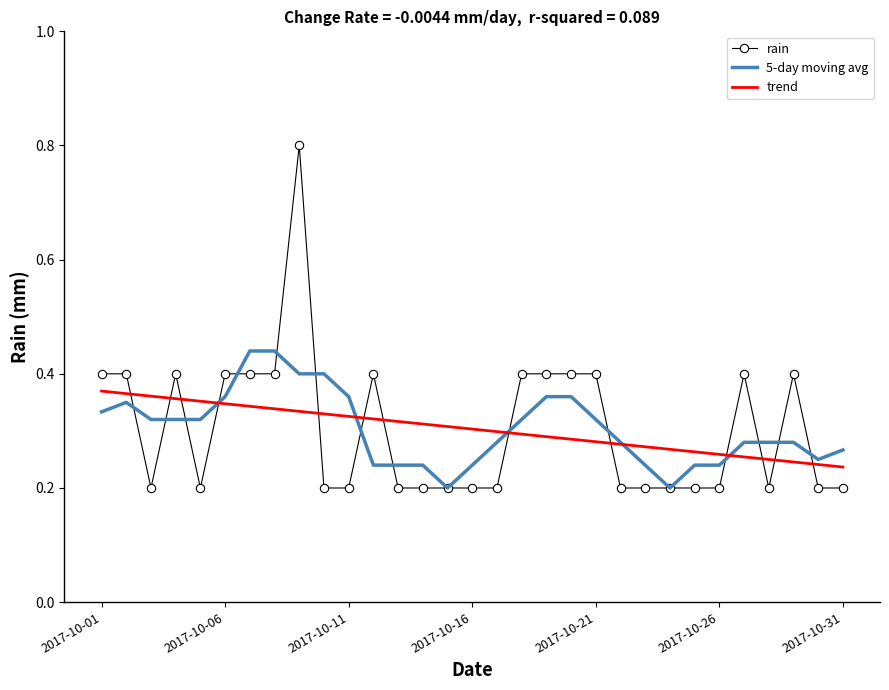

At how many categories does at least one series exceed 0?

31